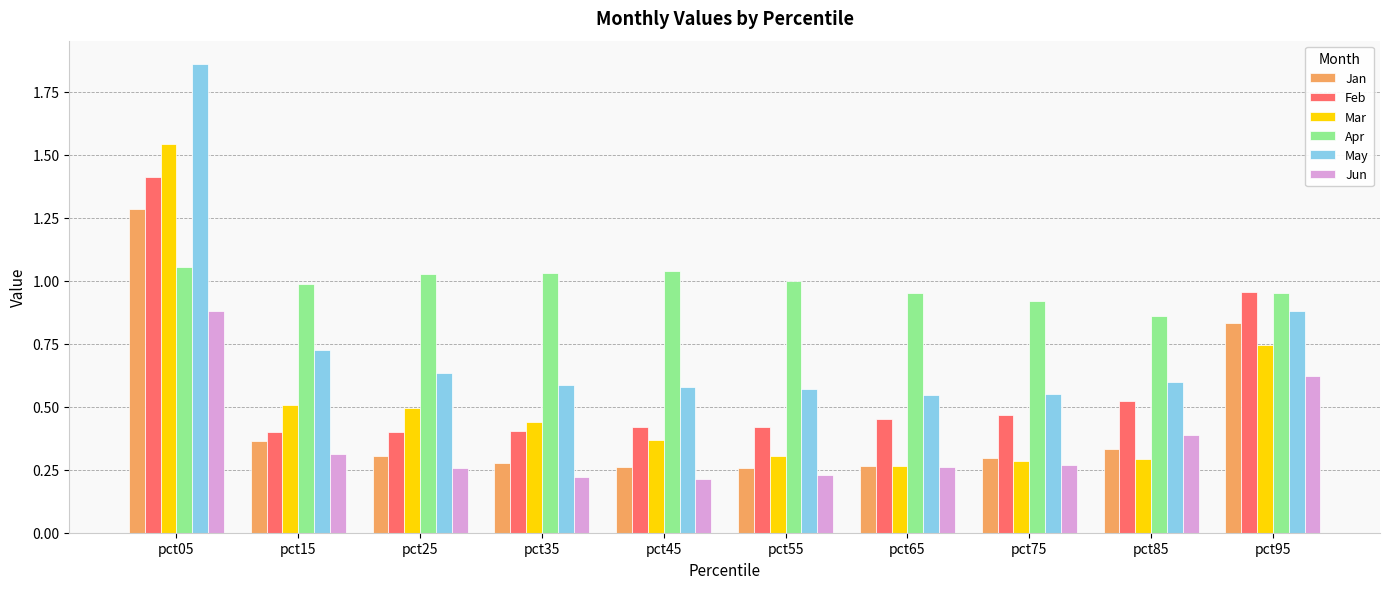

List the series in order of their peak value, highest first.

May, Mar, Feb, Jan, Apr, Jun